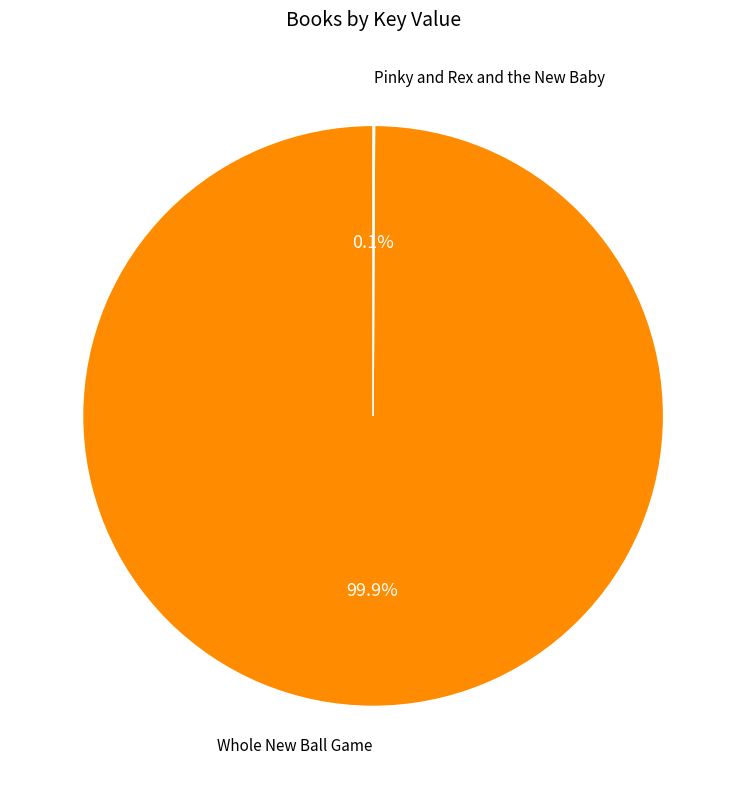

What percentage is NOT represented by Whole New Ball Game?

0.1%